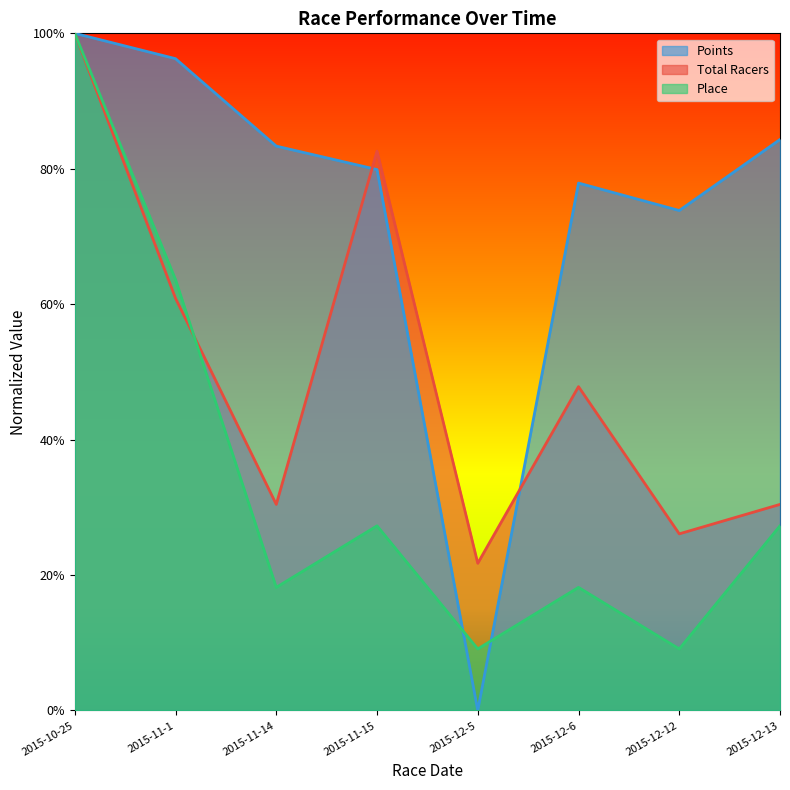

What is the value of the Place point at the 6th from the left?

0.2